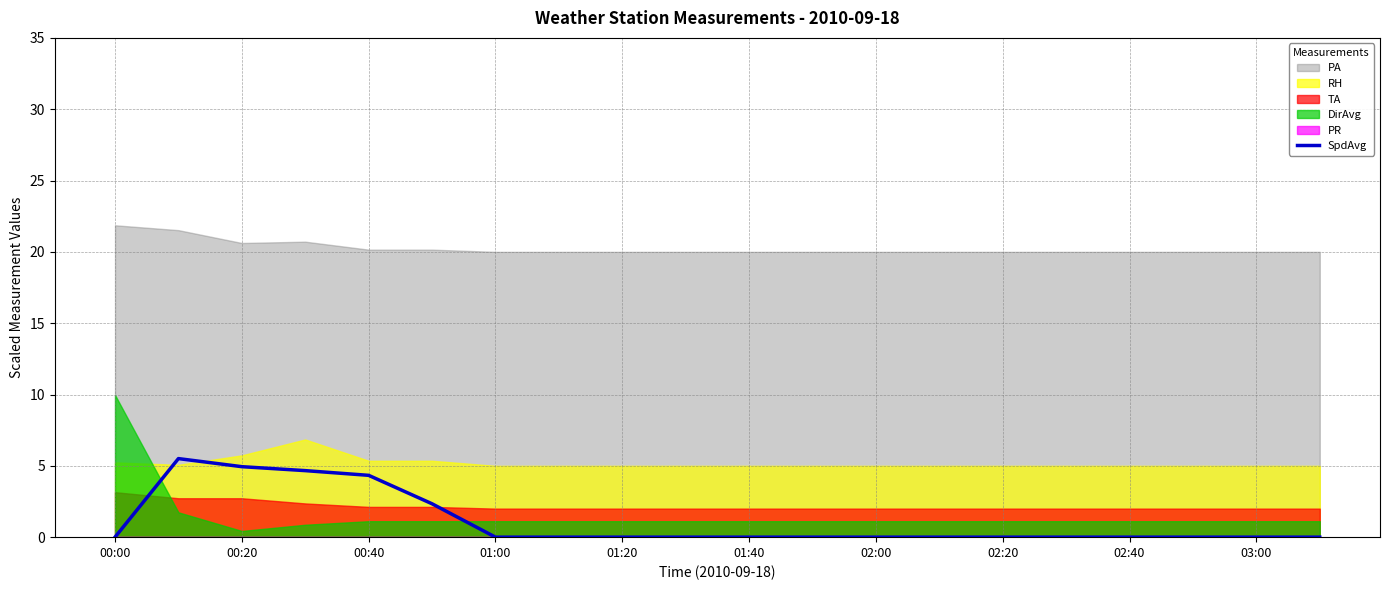

Reading right to left, what are all the values shown in this chart?

0.0	0.0	0.0	0.0	0.0	0.0	0.0	0.0	0.0	0.0	0.0	0.0	0.0	0.0	2.3	4.3	4.7	4.9	5.5	0.0